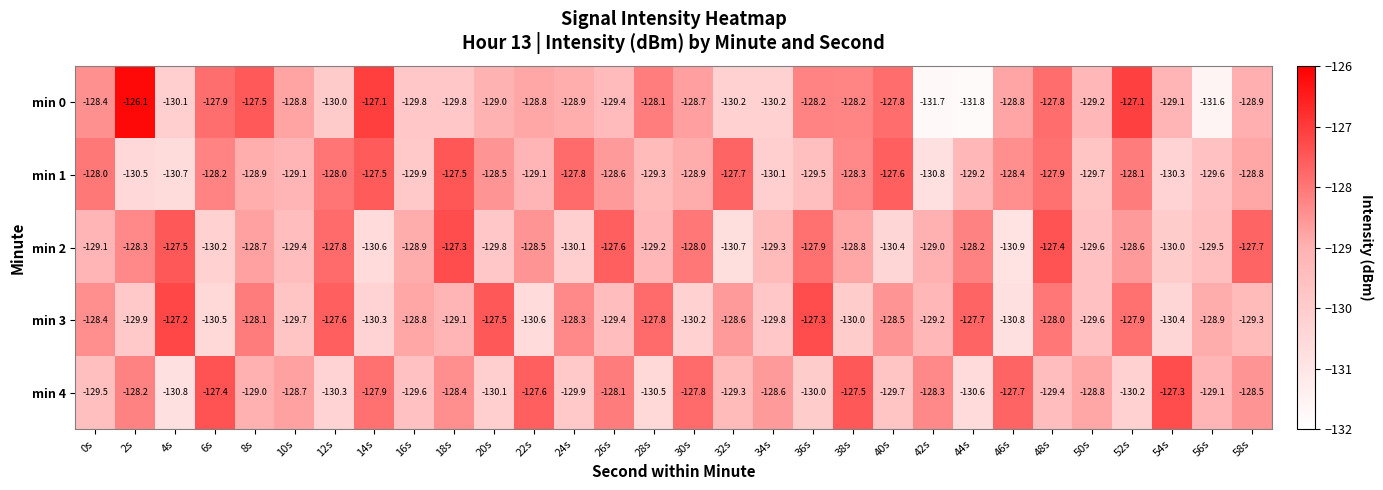

Count the number of data series in this chart.

5